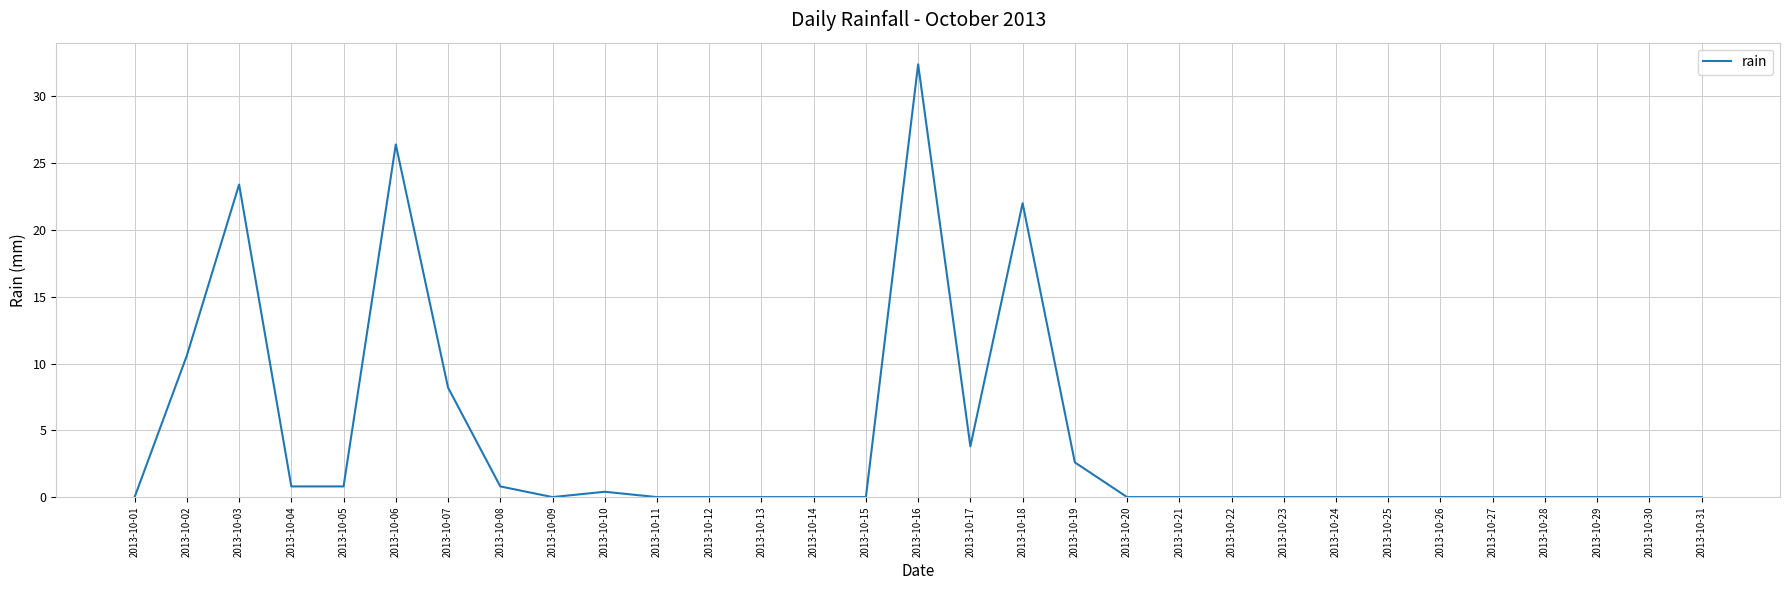

What is the difference between the maximum and second lowest values?

32.4